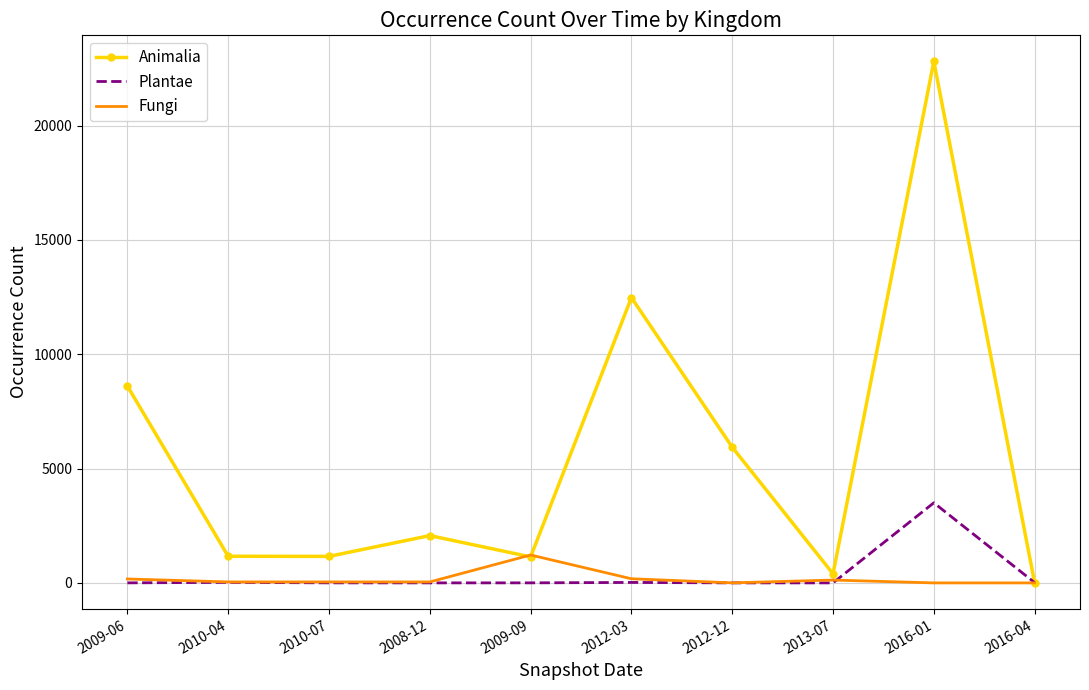

What is the spread (max minus min) of values at 2009-09?

1218